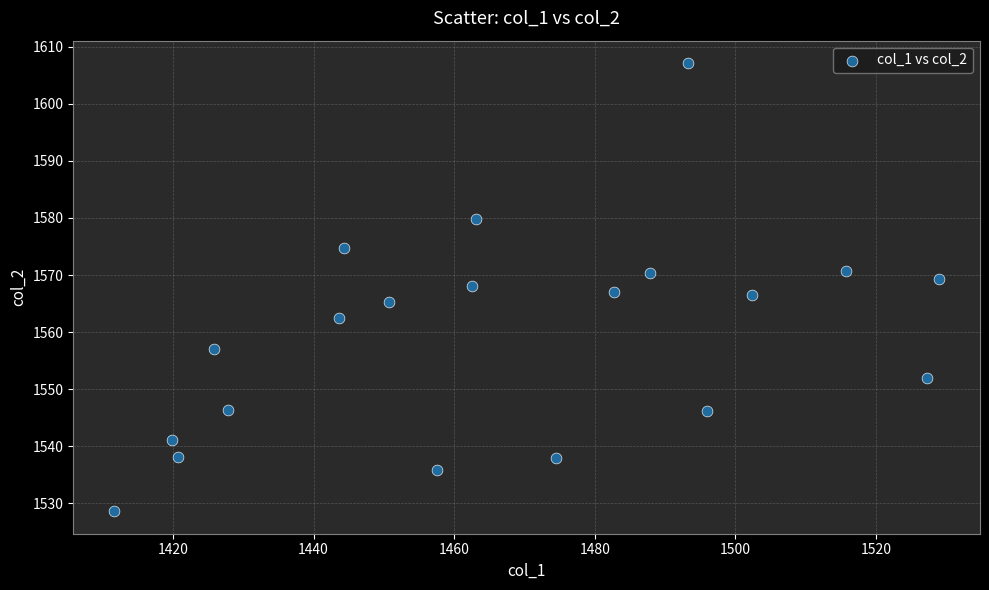

What is the range of Y values (max minus min)?

78.5